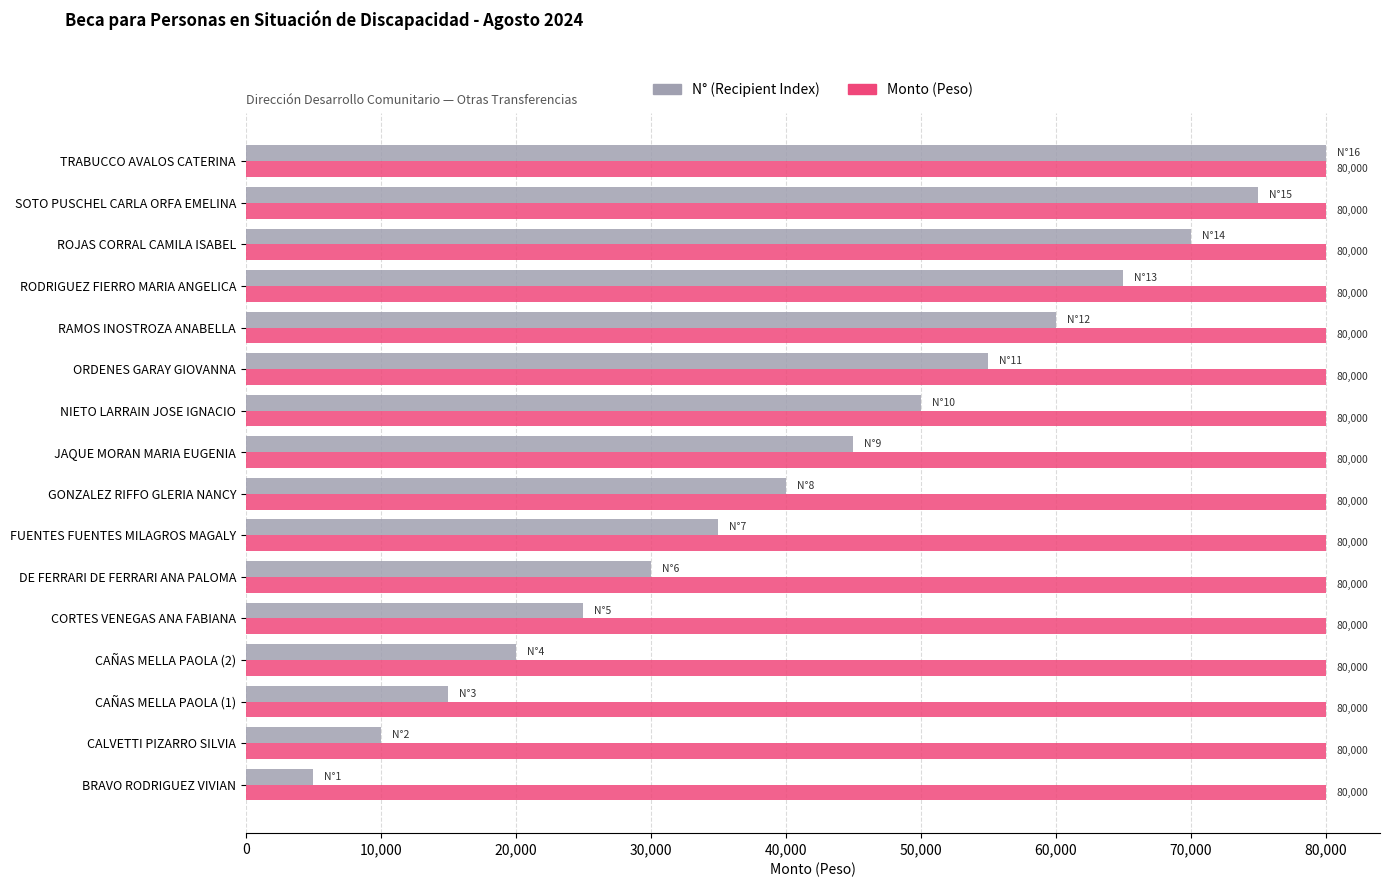

What is the difference between the highest and lowest values at ORDENES GARAY GIOVANNA?

25000